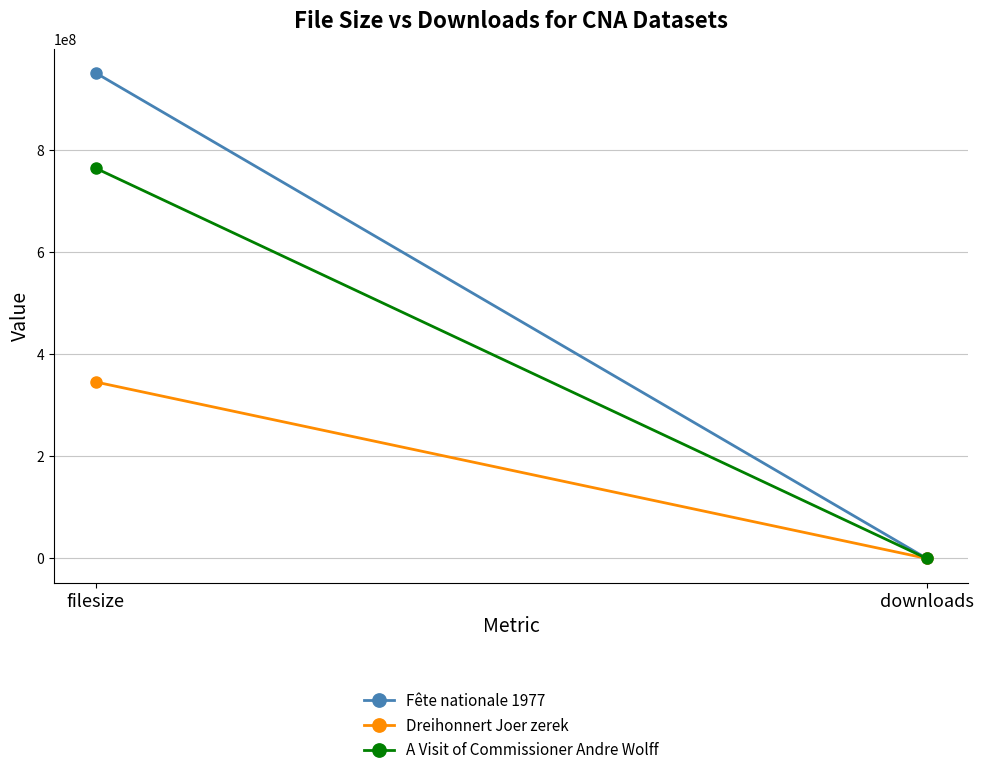

Reading left to right, list all the values displayed in this chart.

Fête nationale 1977: filesize=951042067	downloads=4
Dreihonnert Joer zerek: filesize=345625292	downloads=2
A Visit of Commissioner Andre Wolff: filesize=764352030	downloads=3